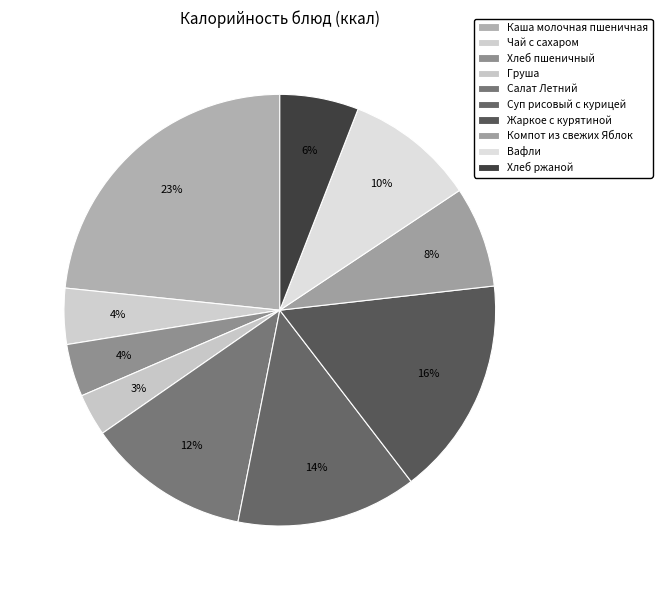

The Вафли slice represents 10% of the pie. True or false?

True